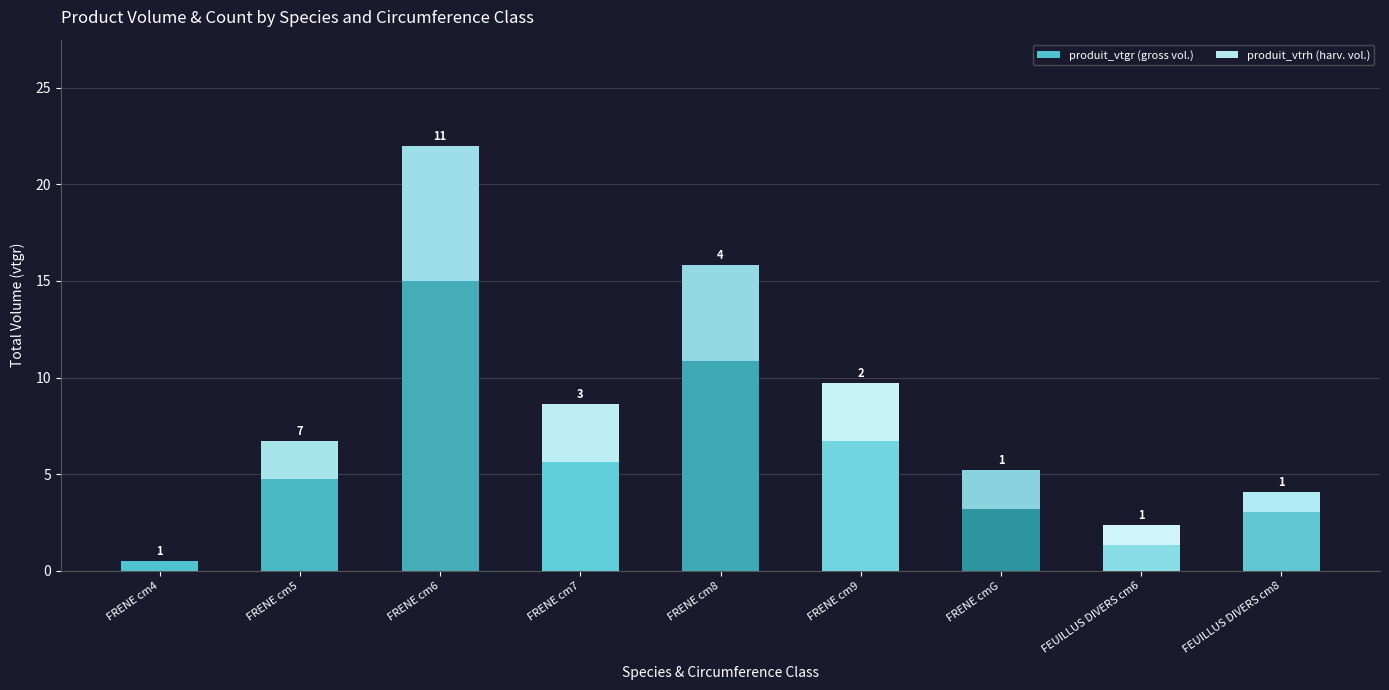

Where is produit_vtgr (gross vol.) nearest to the value 7?

FRENE cm9